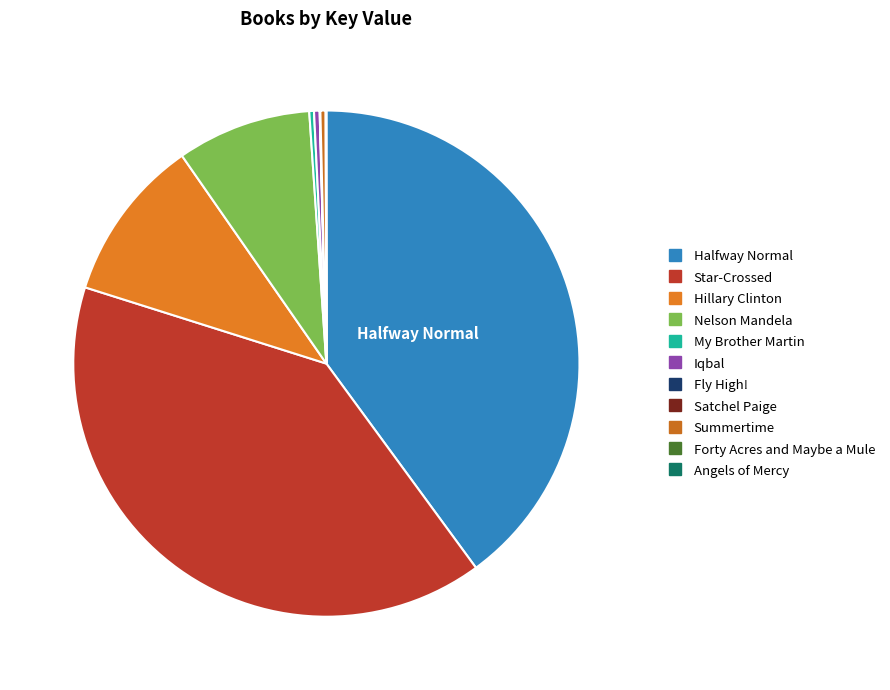

Does Star-Crossed account for over 50% of the chart?

No